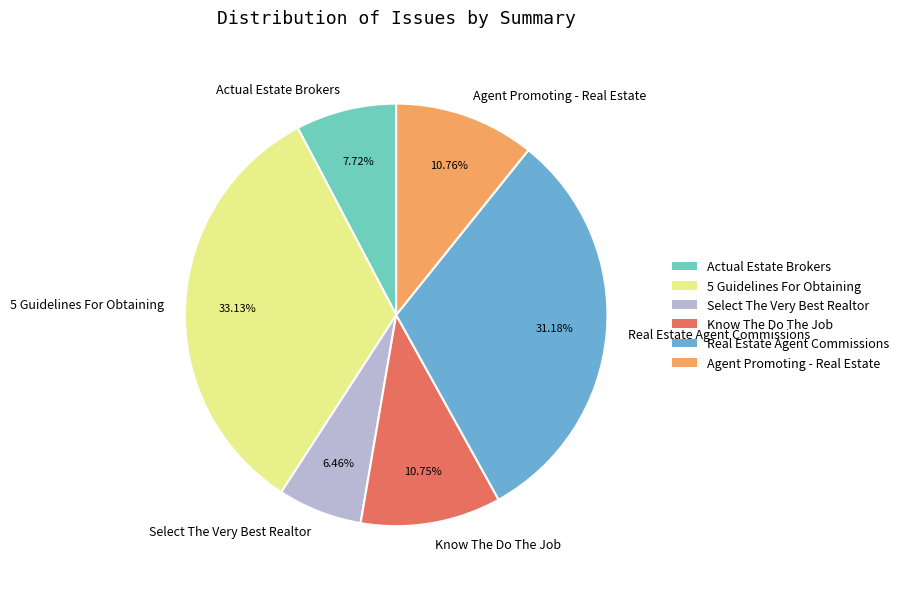

To the nearest percent, what is the average slice percentage?

17%